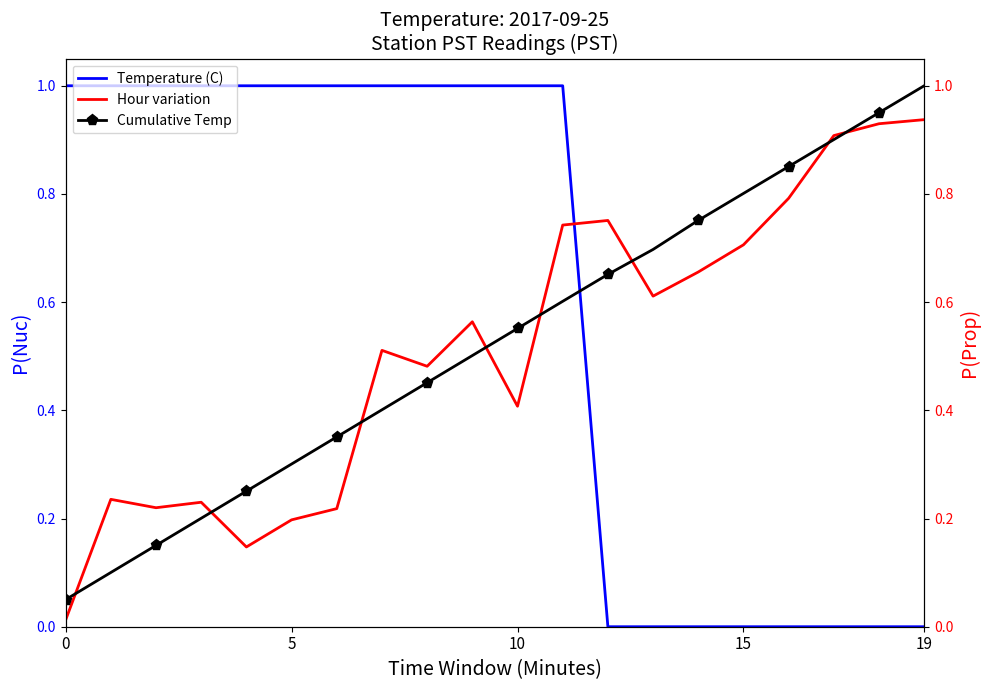

Count the Temperature (C) values in the range 0 to 1.

20